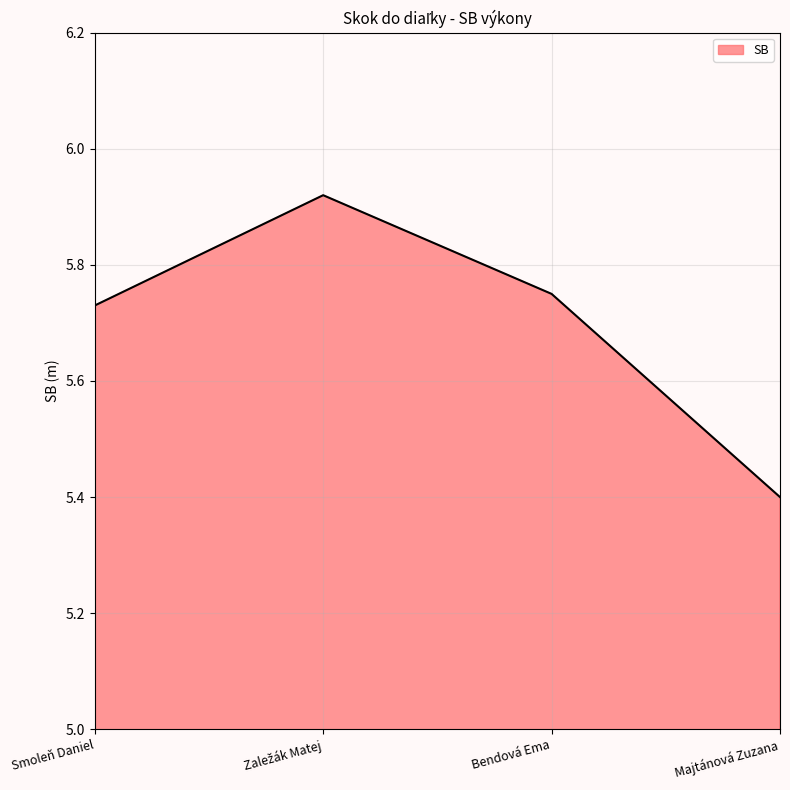

What is the sum of all values?

22.8